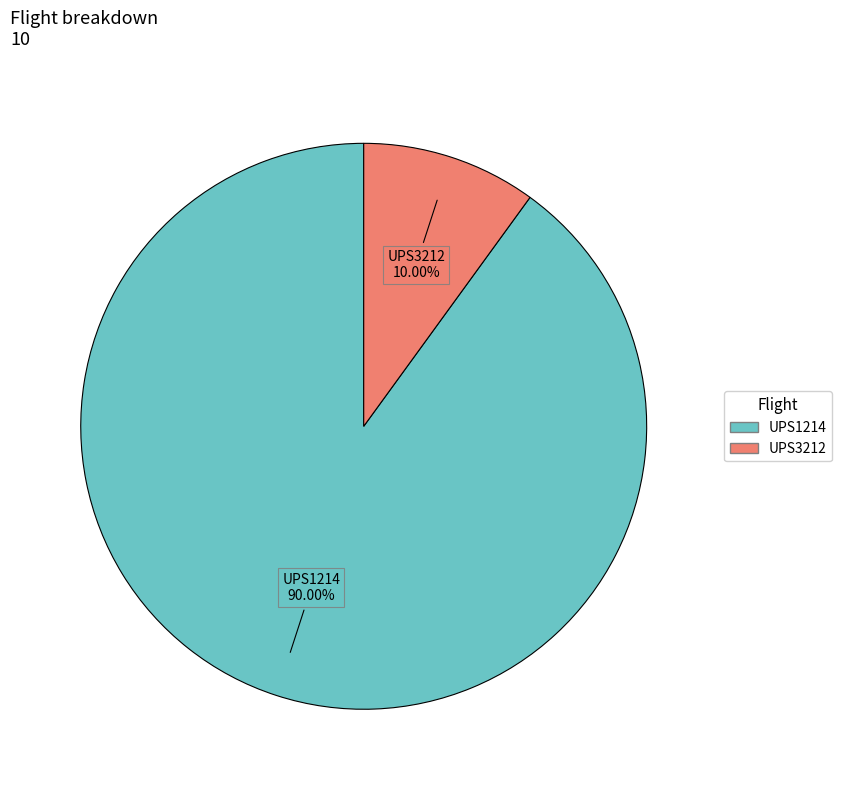

Rank the categories by value from lowest to highest.

UPS3212, UPS1214